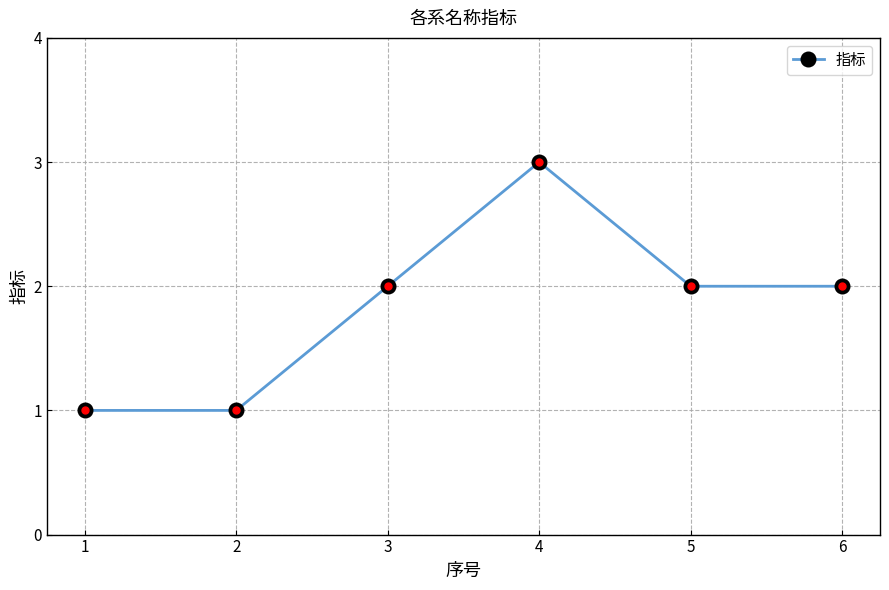

Is this an area chart (filled region under the line)?

No